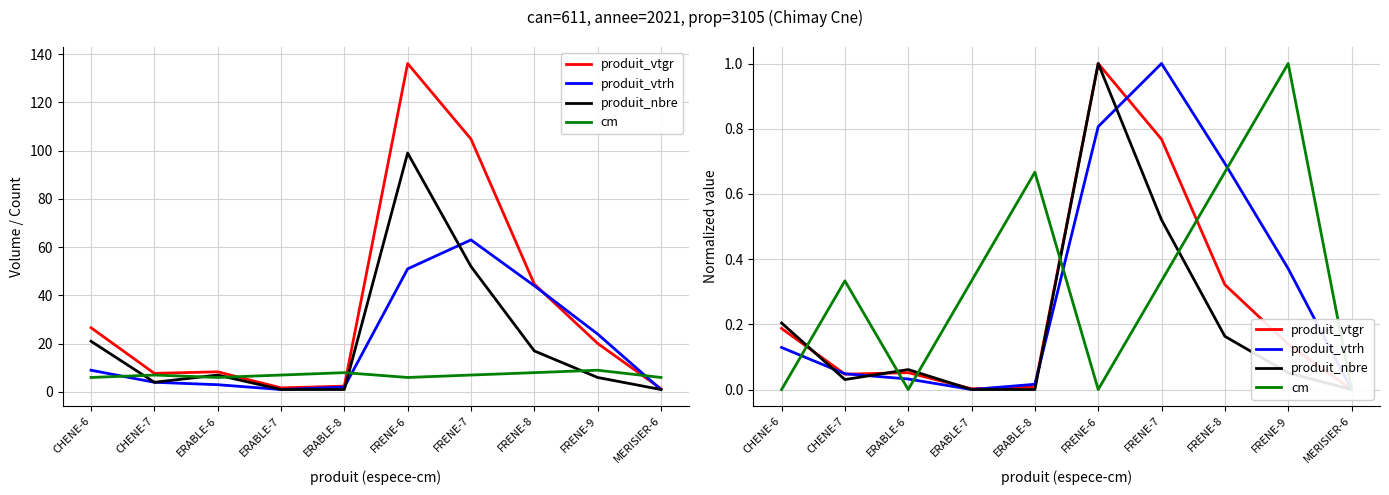

Reading left to right, what are all the values shown in this chart?

produit_vtgr: 0.2	0.0	0.1	0.0	0.0	1.0	0.8	0.3	0.1	0.0
produit_vtrh: 0.1	0.0	0.0	0.0	0.0	0.8	1.0	0.7	0.4	0.0
produit_nbre: 0.2	0.0	0.1	0.0	0.0	1.0	0.5	0.2	0.1	0.0
cm: 0.0	0.3	0.0	0.3	0.7	0.0	0.3	0.7	1.0	0.0